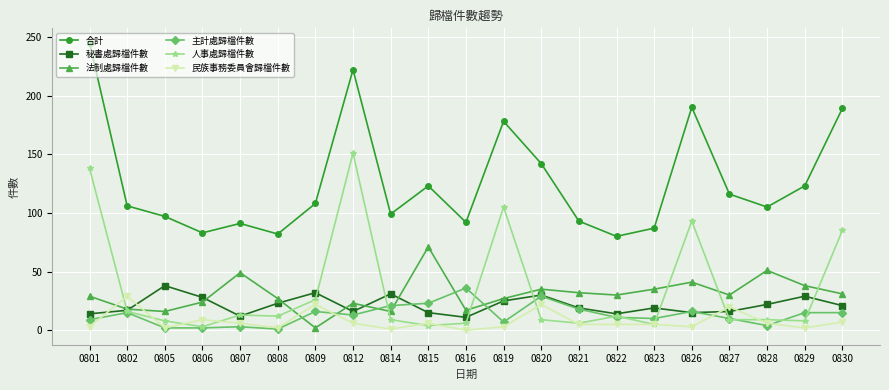

What is the greatest value displayed?

245